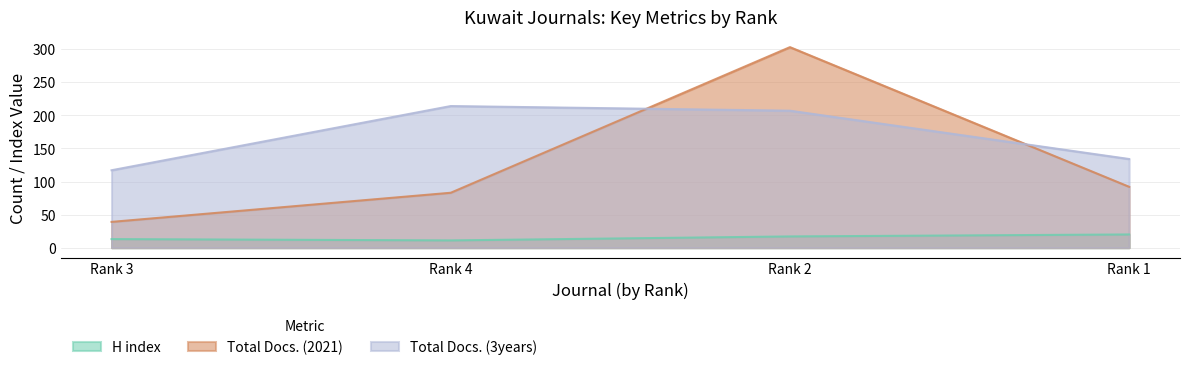

Rank the categories by Total Docs. (2021) value from highest to lowest.

Rank 2, Rank 1, Rank 4, Rank 3